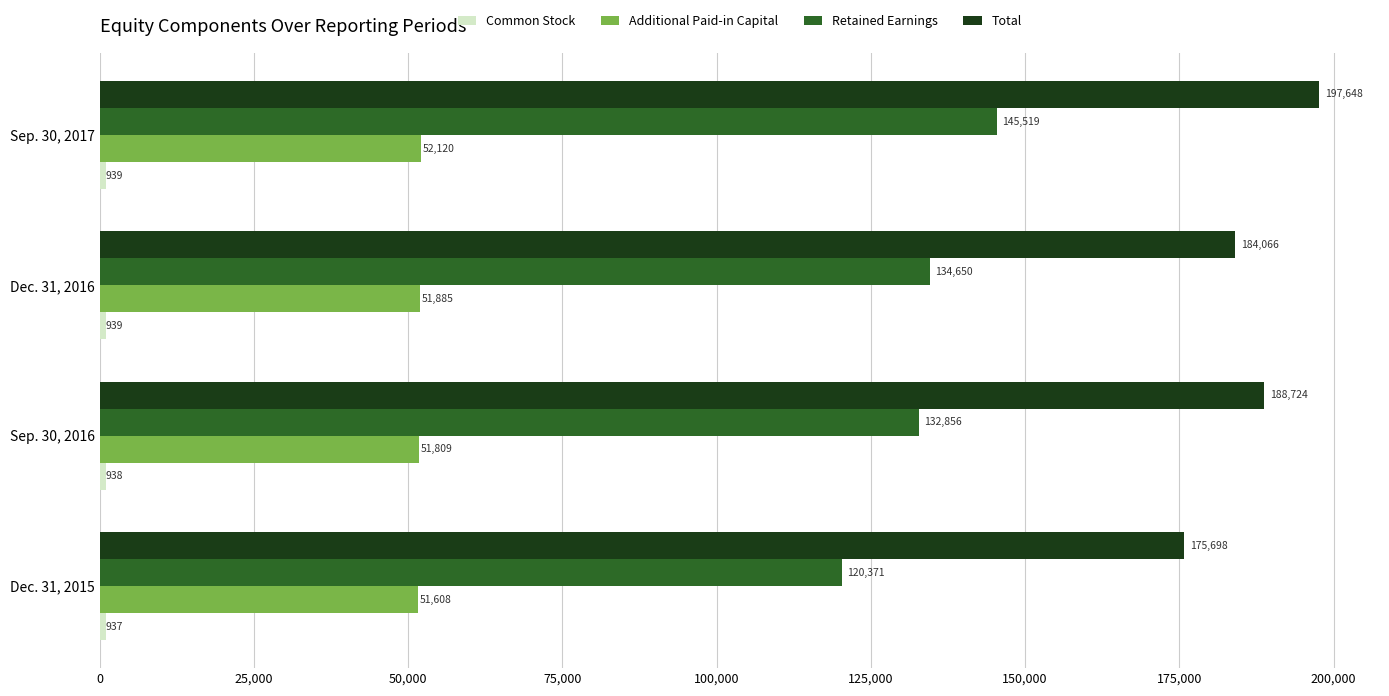

At which category is the sum across all series the highest?

Sep. 30, 2017